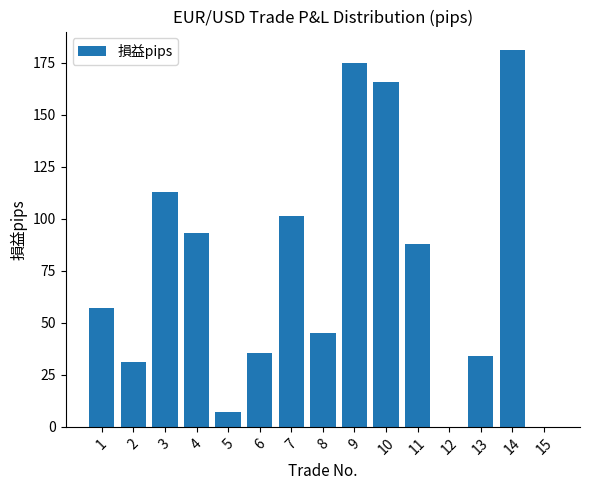

What is the approximate value at 8?

45.0